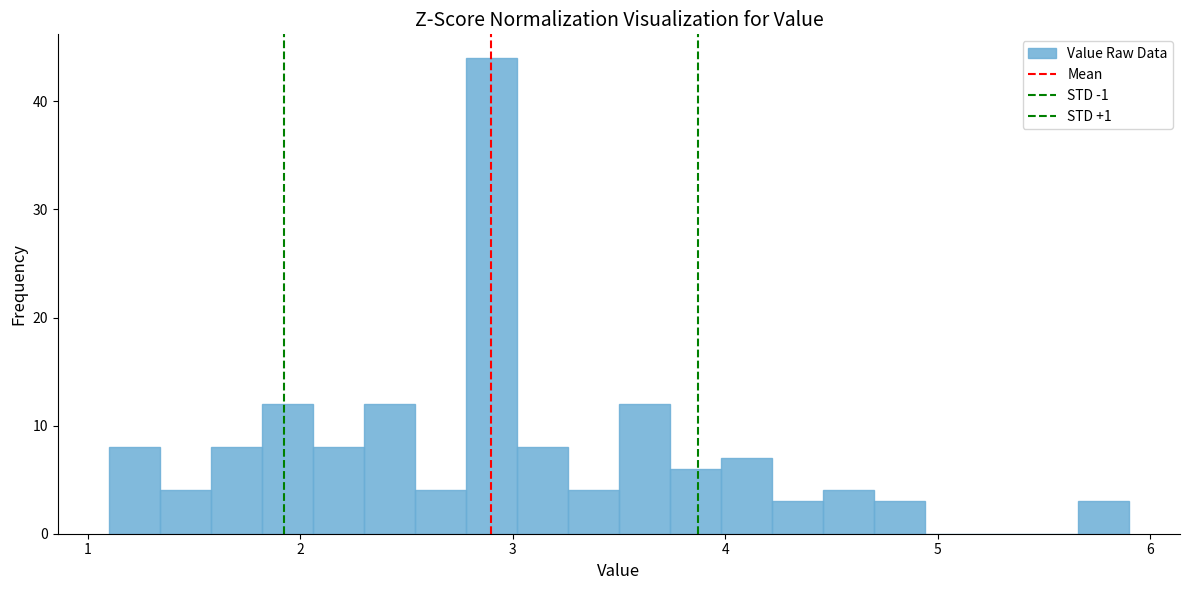

Read against the x-axis, roughly where is the centre of the tallest bar?

2.9